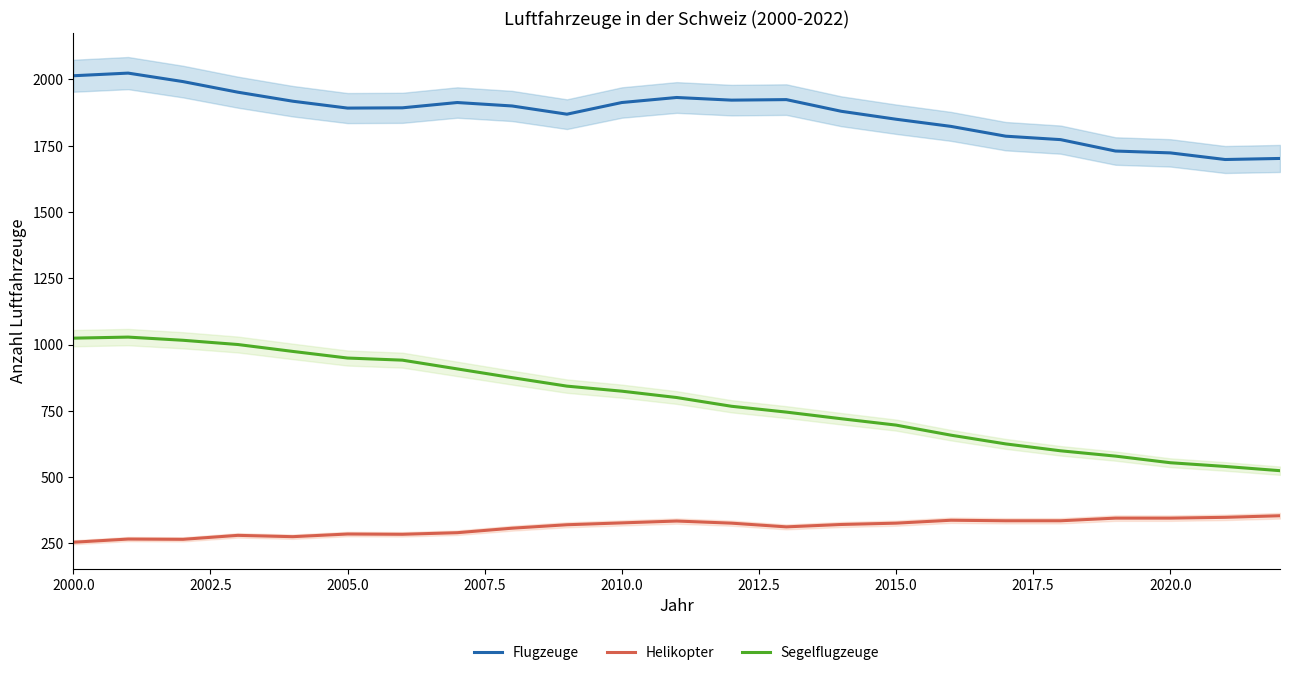

Is it true that Helikopter equals 87 at 2005.0?

False